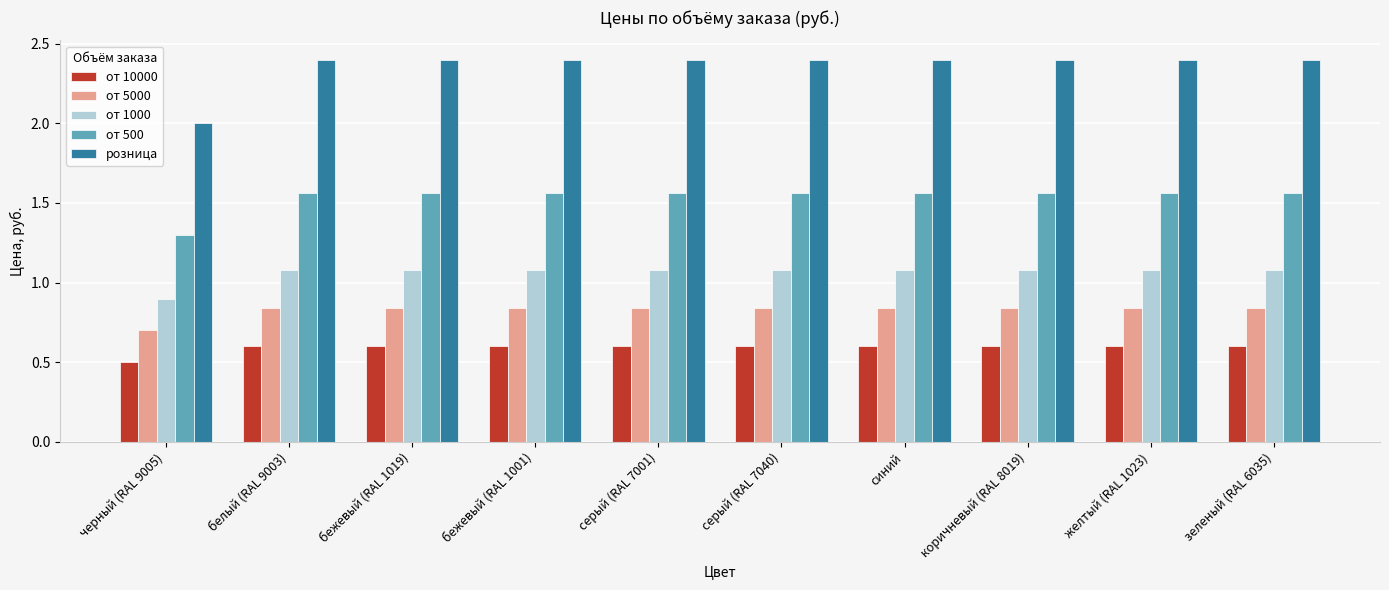

What is the difference between the от 500 values at черный (RAL 9005) and белый (RAL 9003)?

0.3